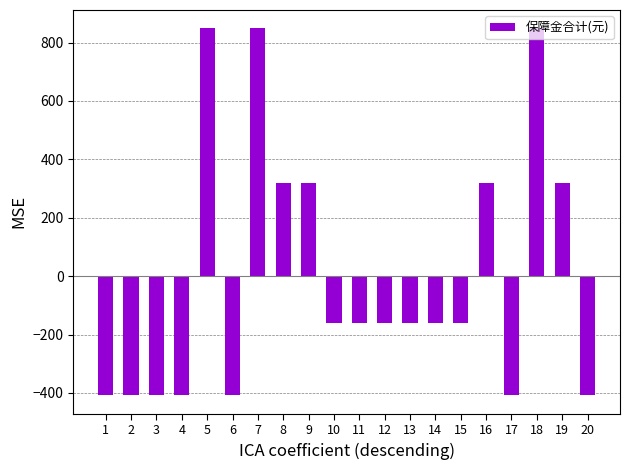

What is the change in value from 14 to 16?

+477.0